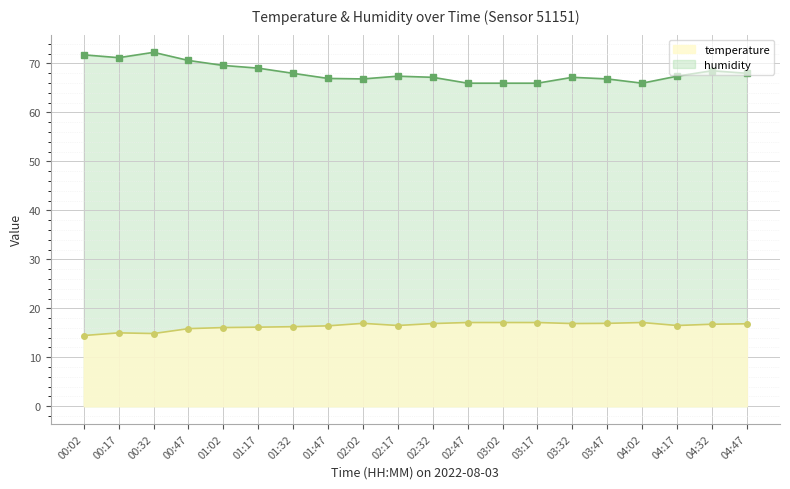

Reading left to right, transcribe all the data shown in this chart.

temperature: 00:02=14.4	00:17=15.0	00:32=14.8	00:47=15.8	01:02=16.1	01:17=16.1	01:32=16.2	01:47=16.4	02:02=16.9	02:17=16.5	02:32=16.9	02:47=17.1	03:02=17.1	03:17=17.1	03:32=16.9	03:47=16.9	04:02=17.1	04:17=16.5	04:32=16.8	04:47=16.8
humidity: 00:02=71.8	00:17=71.2	00:32=72.3	00:47=70.6	01:02=69.6	01:17=69.0	01:32=68.0	01:47=67.0	02:02=66.8	02:17=67.4	02:32=67.2	02:47=66.0	03:02=66.0	03:17=66.0	03:32=67.2	03:47=66.8	04:02=66.0	04:17=67.4	04:32=68.5	04:47=68.0